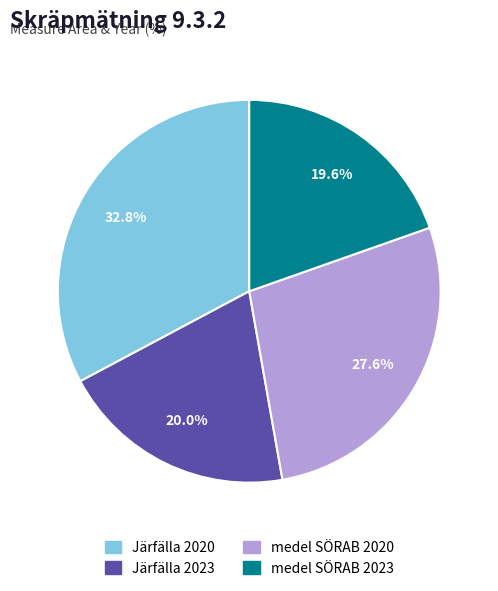

Which has a higher value, medel SÖRAB 2023 or Järfälla 2020?

Järfälla 2020